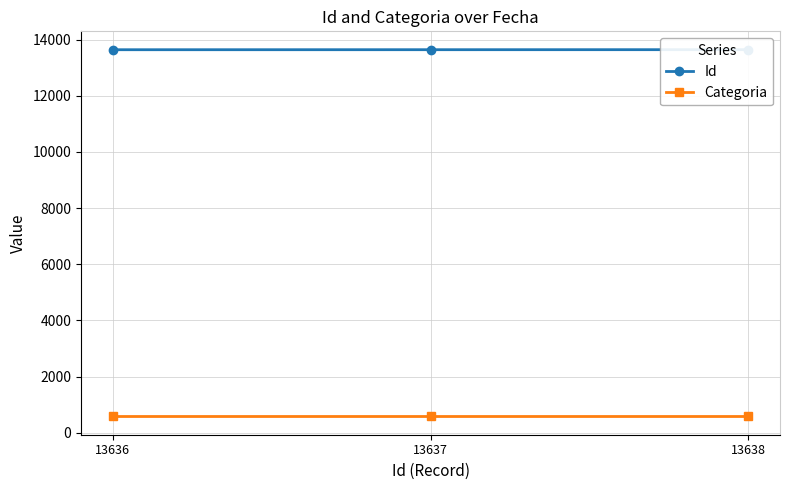

Rank the series at 13636 from highest to lowest value.

Id, Categoria